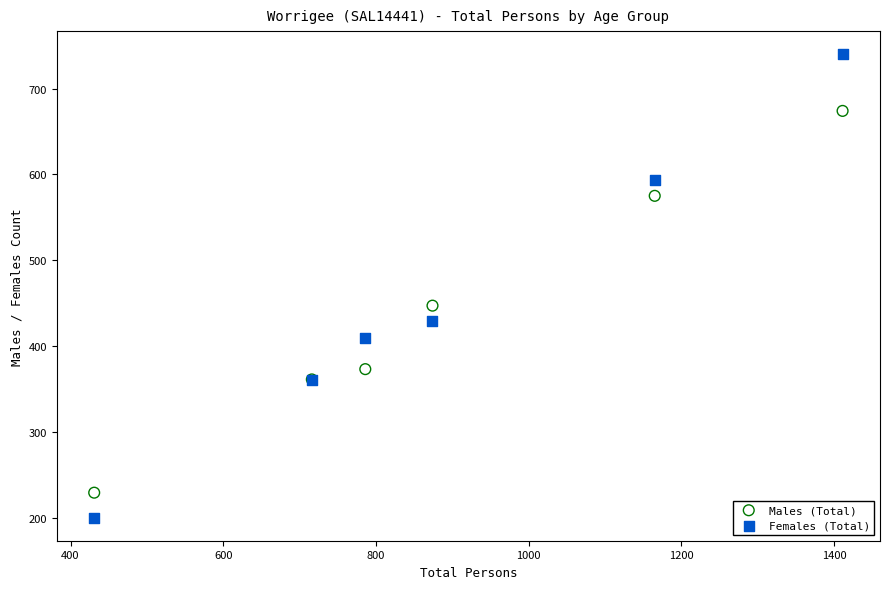

In the Females (Total) series, what Y value is closest to 470?

429